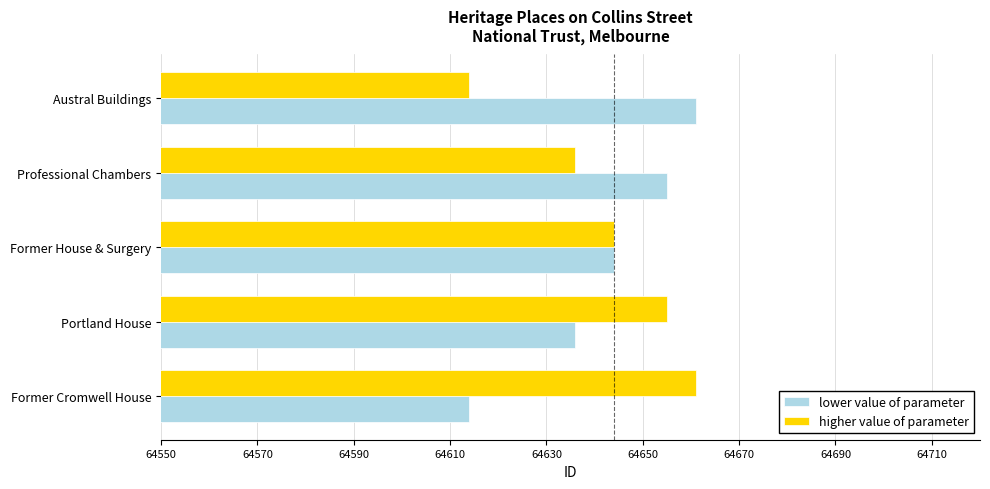

What is the minimum value for lower value of parameter?

64614